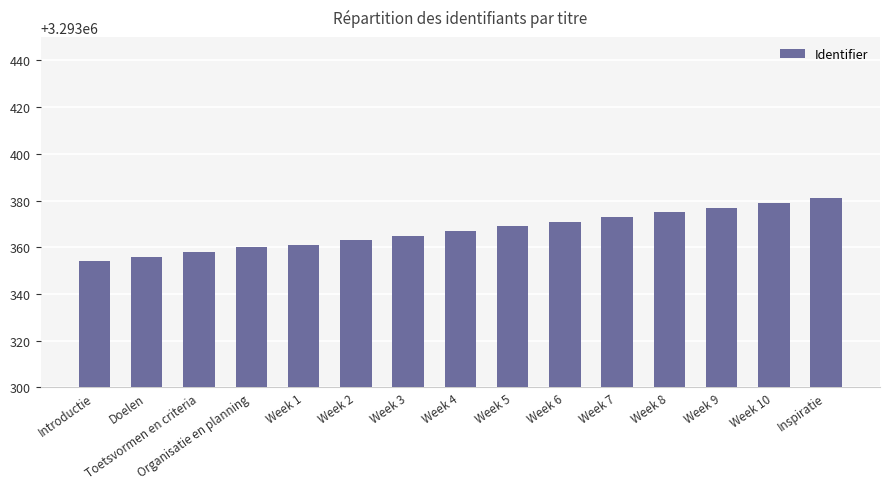

What is the label of the 4th bar from the right?

Week 8